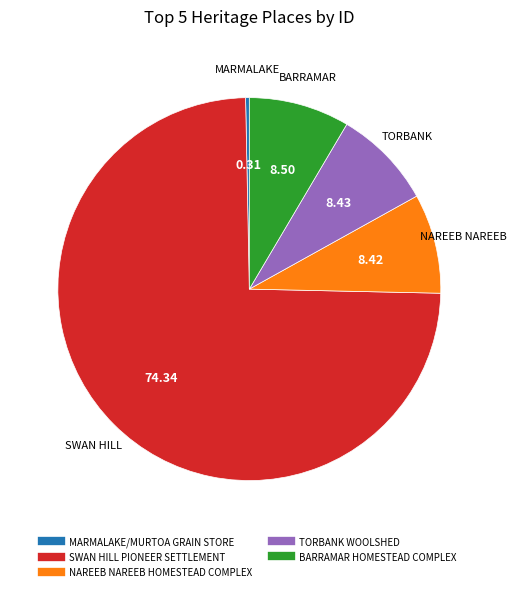

Which has a higher value, MARMALAKE/MURTOA GRAIN STORE or NAREEB NAREEB HOMESTEAD COMPLEX?

NAREEB NAREEB HOMESTEAD COMPLEX